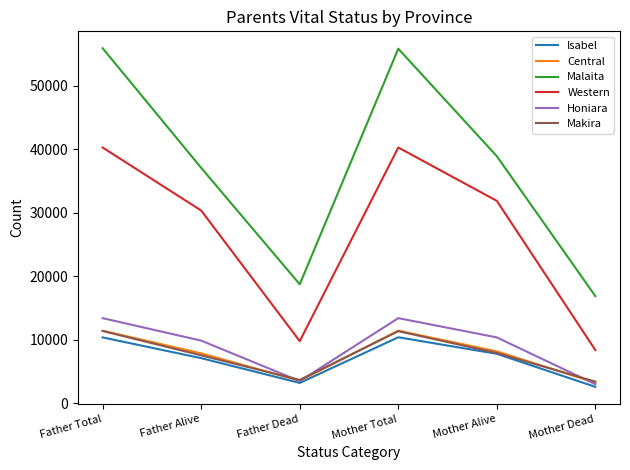

What is the total value across all series at Father Total?

142890